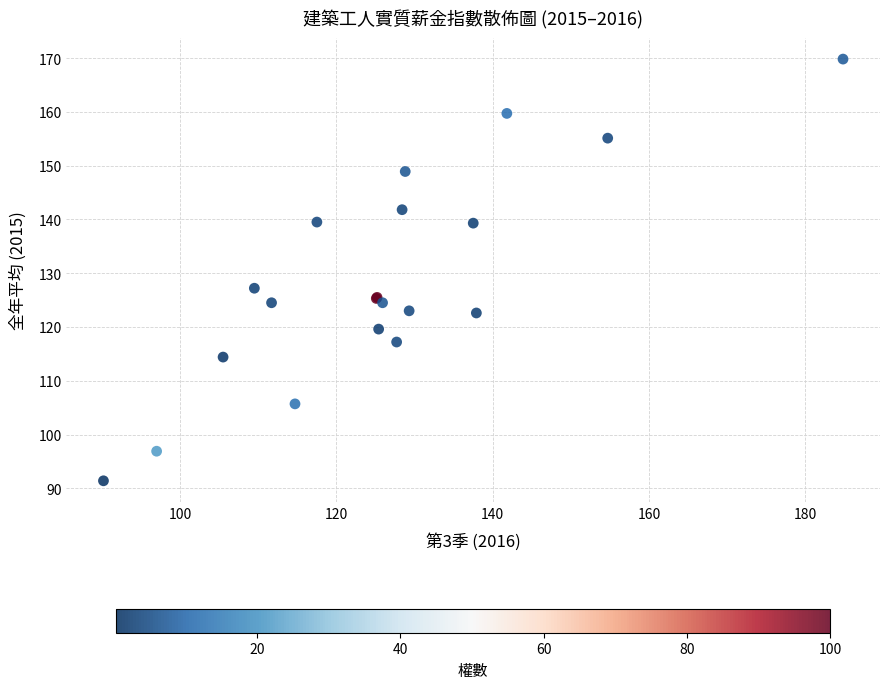

What Y value in the scatter plot is closest to 130?

127.2